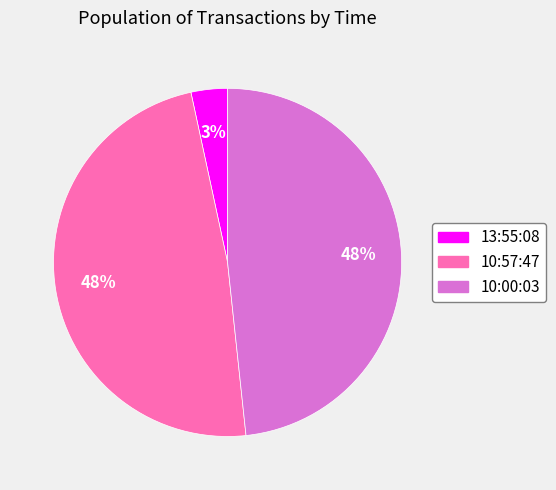

Between 10:57:47 and 13:55:08, which is larger?

10:57:47